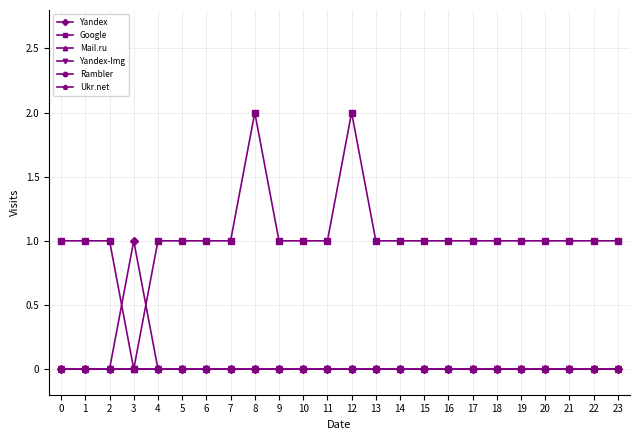

Which series changed the most between 9 and 21?

Yandex